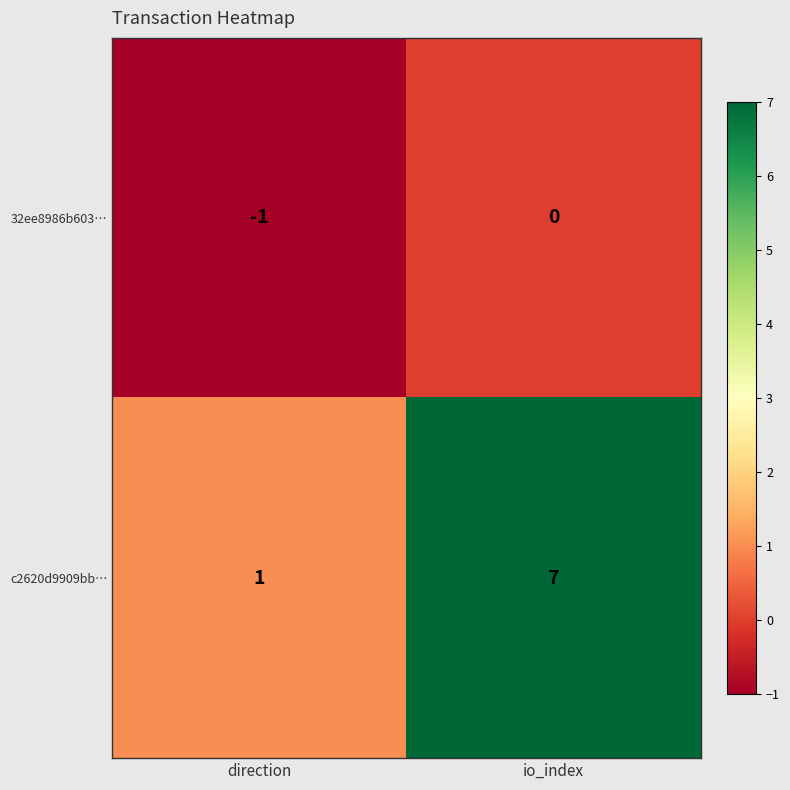

What is the total value across all series at io_index?

7